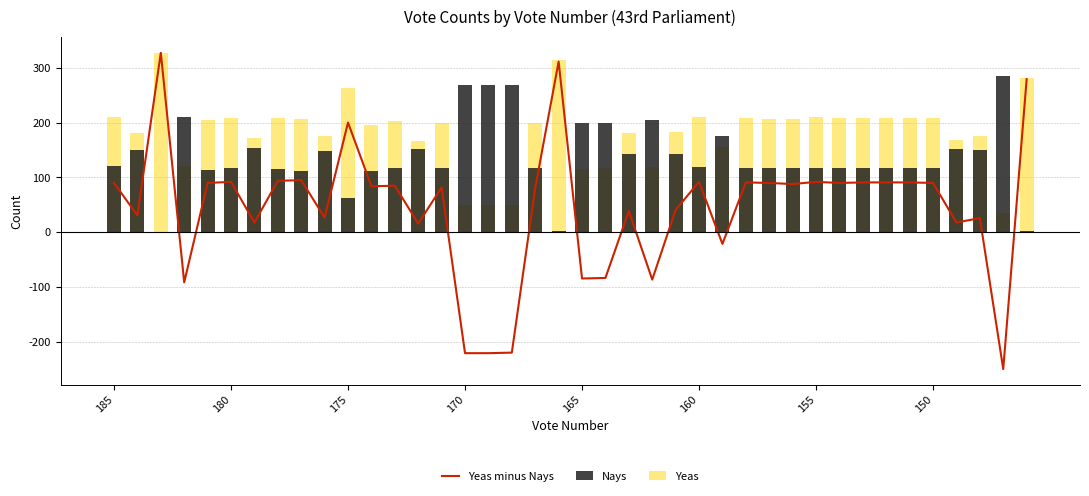

What position from the left is 38?

39